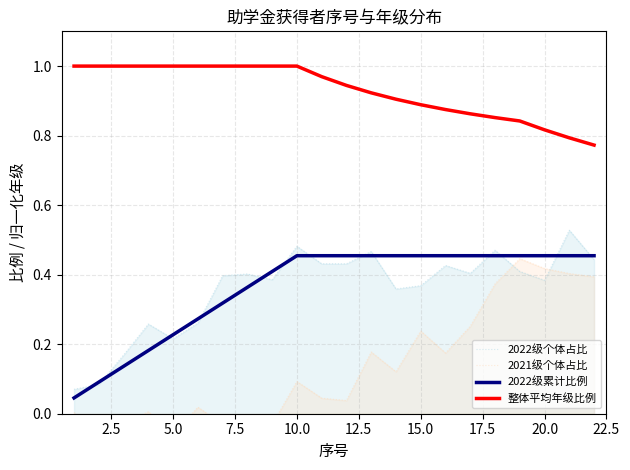

How many data points in 2021级个体占比 are above 0?

16